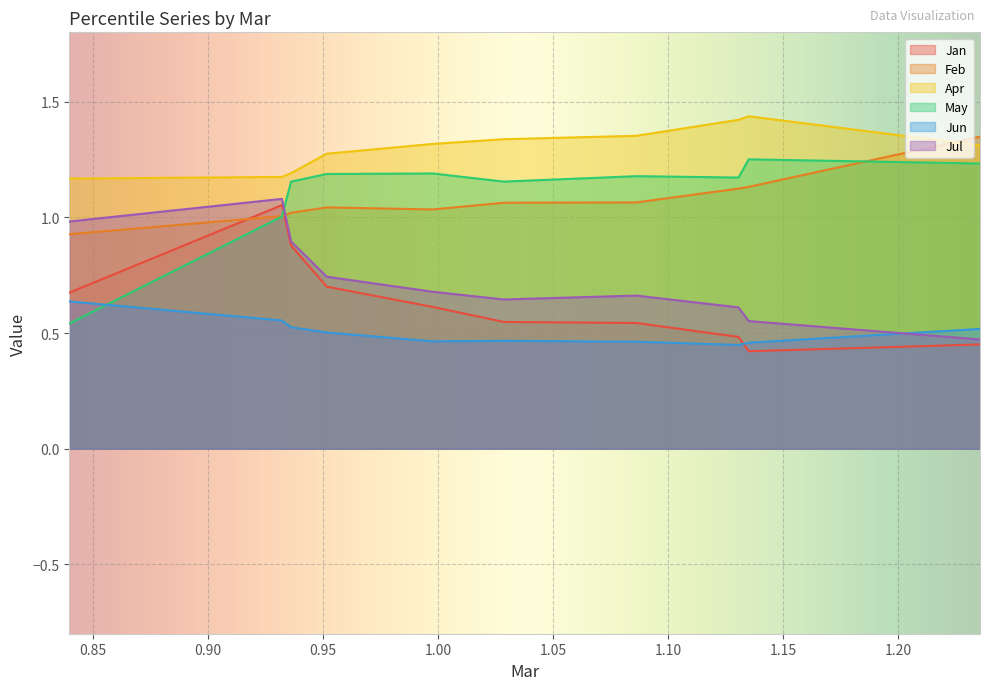

At how many categories does at least one series exceed 0?

10